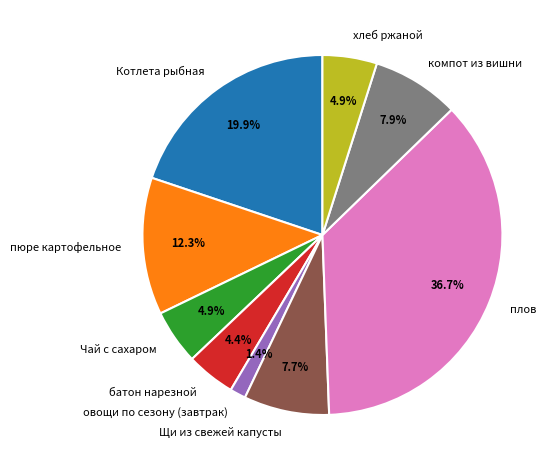

What portion of the pie excludes Котлета рыбная?

80.1%